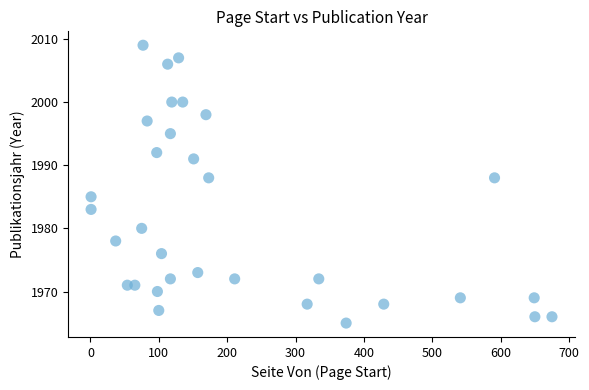

What is the range of Y values (max minus min)?

44